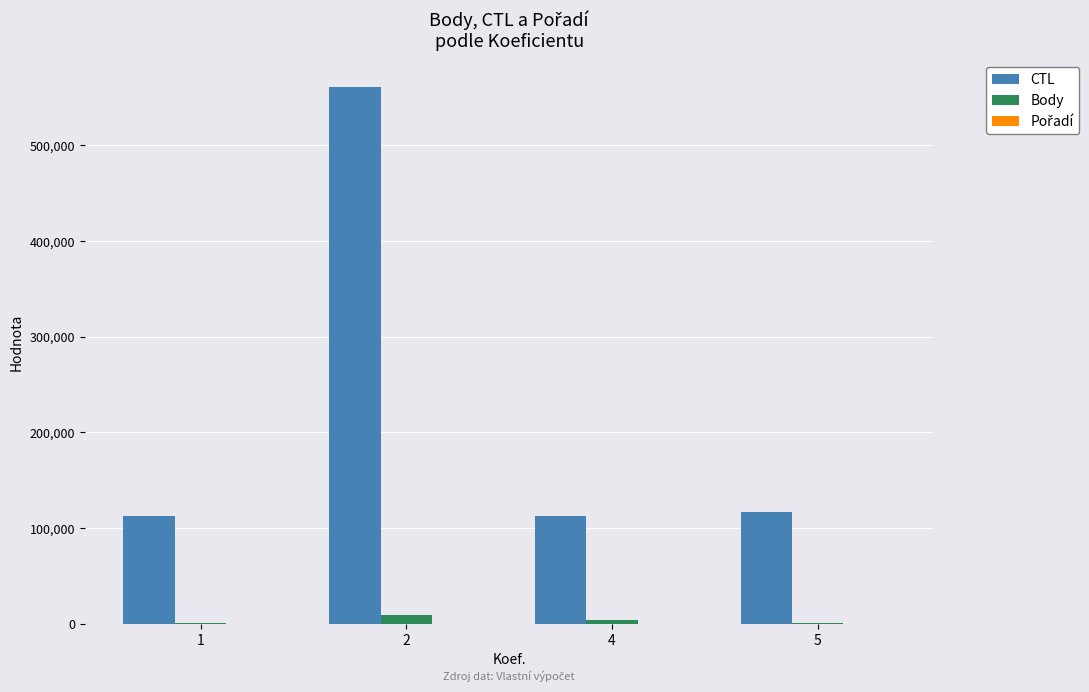

At which category is the sum across all series the highest?

2